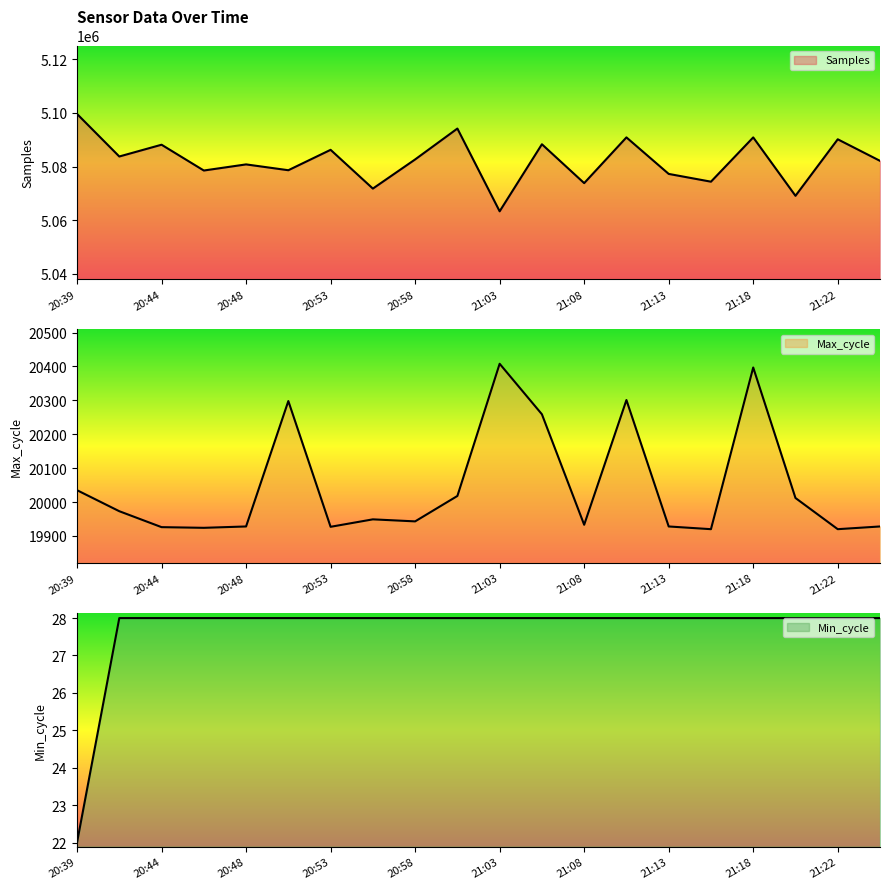

List the labels in order of Max_cycle value, smallest first.

21:15, 21:22, 20:46, 20:44, 20:53, 20:48, 21:13, 21:25, 21:08, 20:58, 20:56, 20:41, 21:20, 21:01, 20:39, 21:05, 20:51, 21:10, 21:18, 21:03